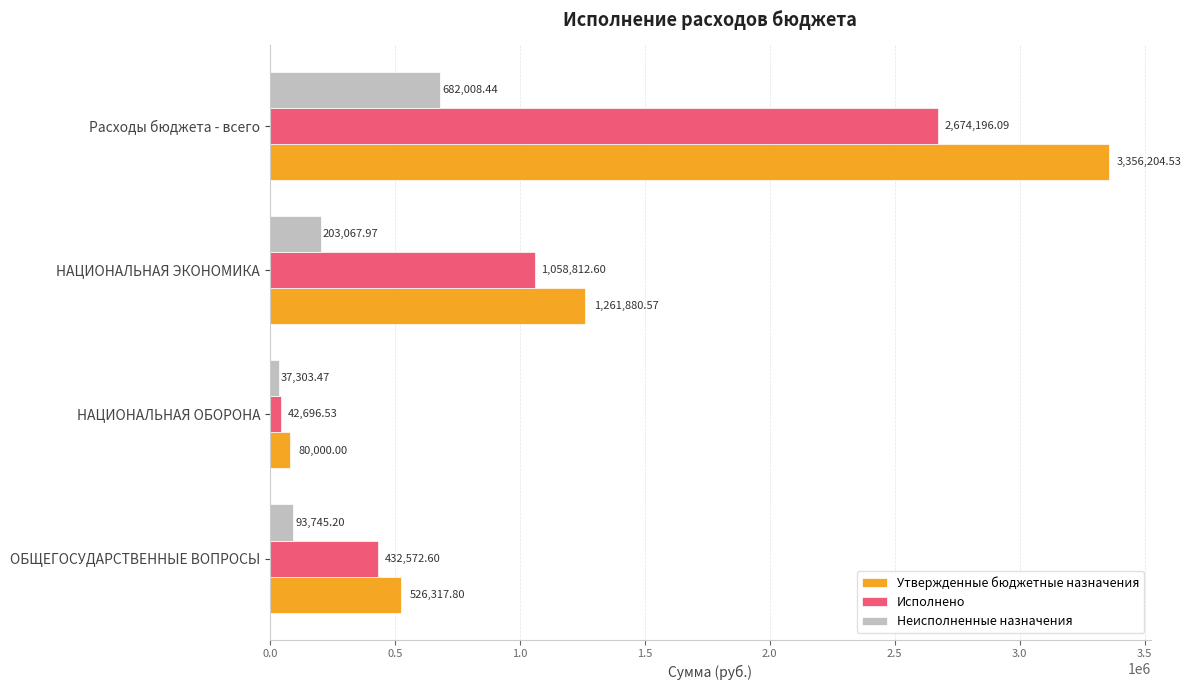

At Расходы бюджета - всего, list the series in order from smallest to largest.

Неисполненные назначения, Исполнено, Утвержденные бюджетные назначения